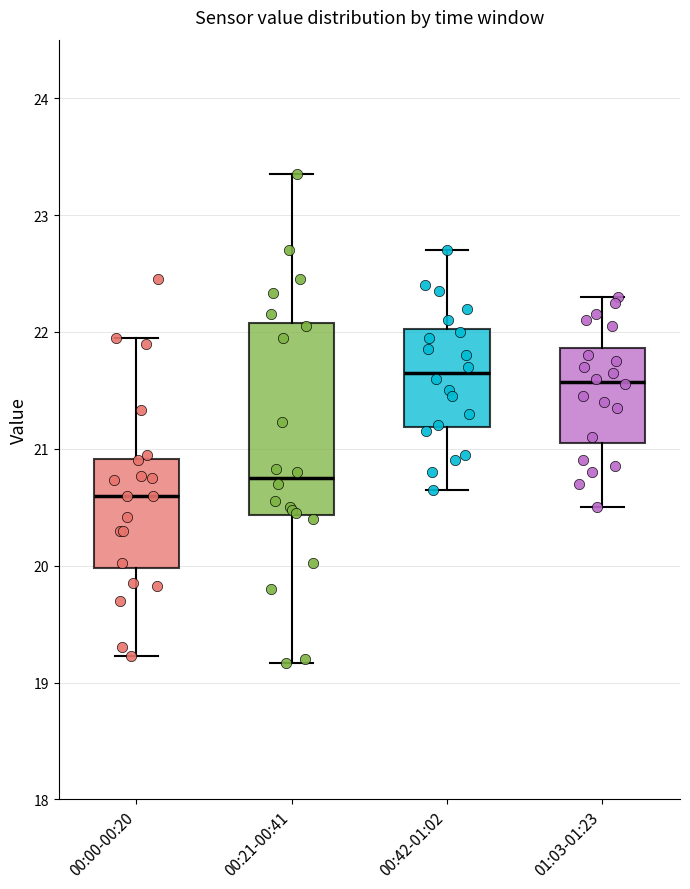

Reading left to right, transcribe this box plot: for each box, give where its median line is, the range the box spans, and where its two whiskers end, as read against the y-axis. The values are not printed on the chart, so give them approximately, as read against the axis.

00:00-00:20: median 20.6, box 20.0 to 20.9, whiskers 19.2 to 22.0
00:21-00:41: median 20.8, box 20.4 to 22.1, whiskers 19.2 to 23.4
00:42-01:02: median 21.7, box 21.2 to 22.0, whiskers 20.7 to 22.7
01:03-01:23: median 21.6, box 21.1 to 21.9, whiskers 20.5 to 22.3